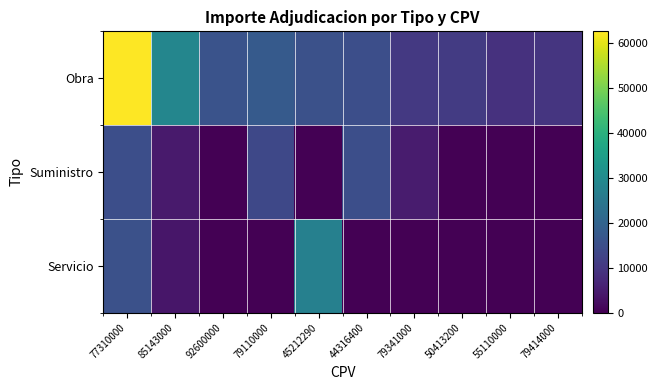

Rank the series at 50413200 from highest to lowest value.

Obra, Suministro, Servicio